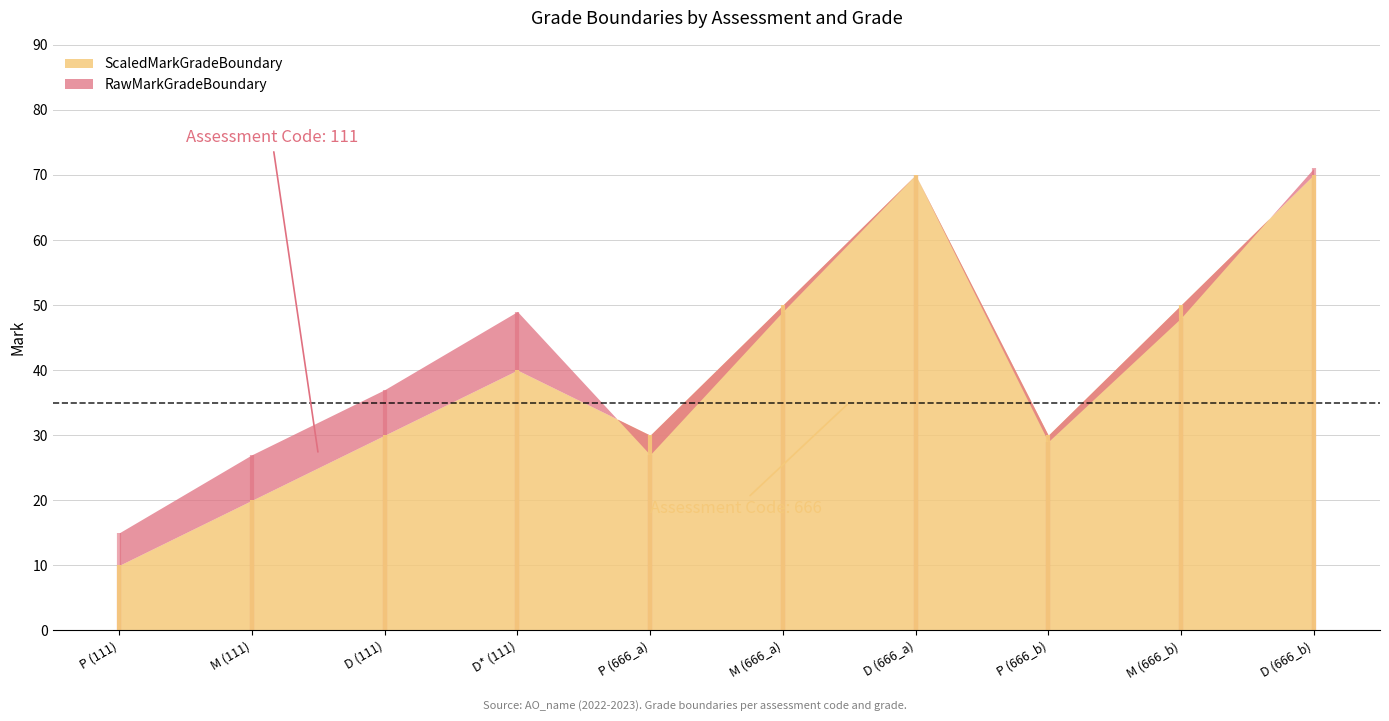

At M (666_a), list the series in order from largest to smallest.

ScaledMarkGradeBoundary, RawMarkGradeBoundary